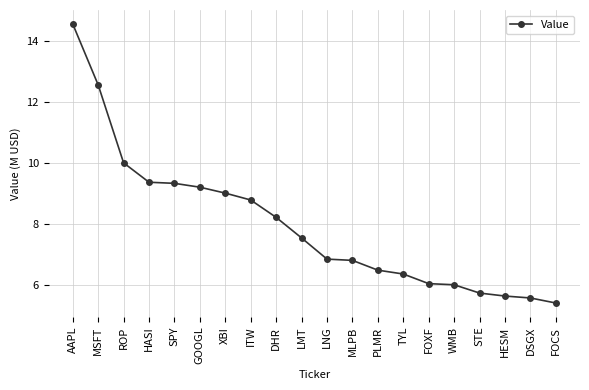

True or false: the data shows 10.8 at FOXF.

False